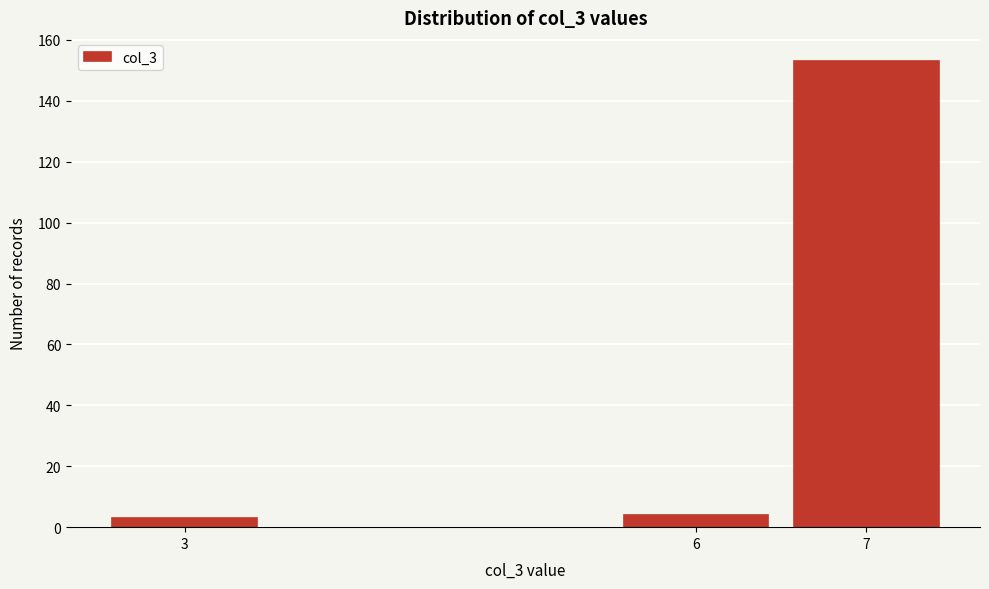

Reading left to right, transcribe all the data shown in this chart.

3=3	6=4	7=153